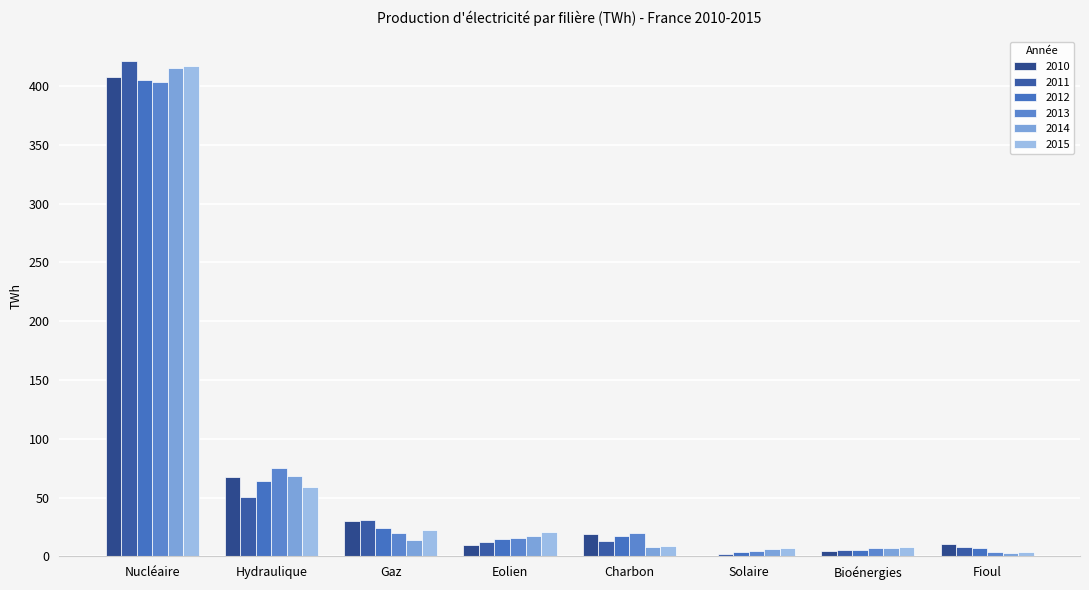

Which series has the largest range (max minus min)?

2011